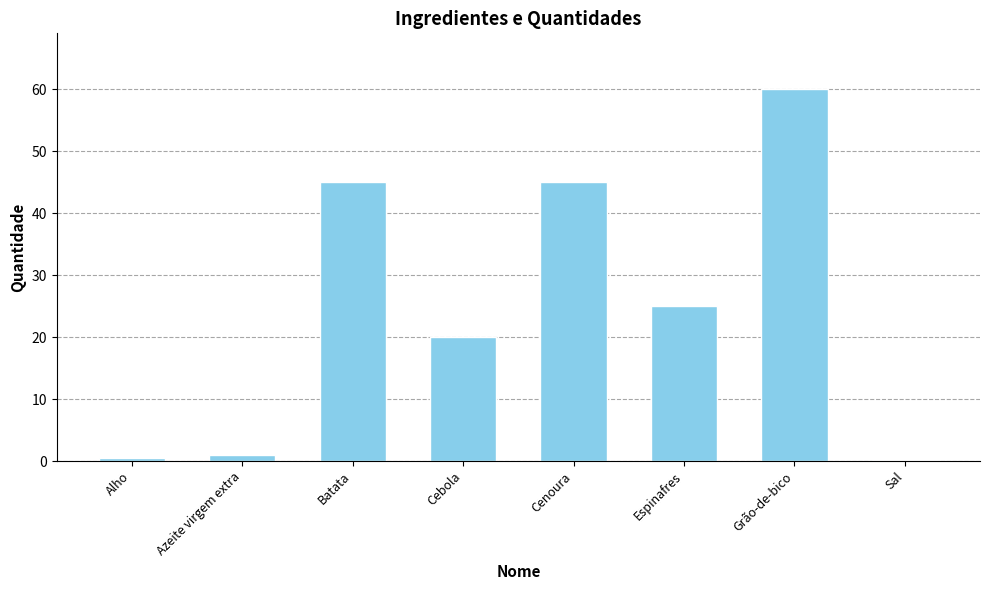

The value at Espinafres is 25.0. True or false?

True